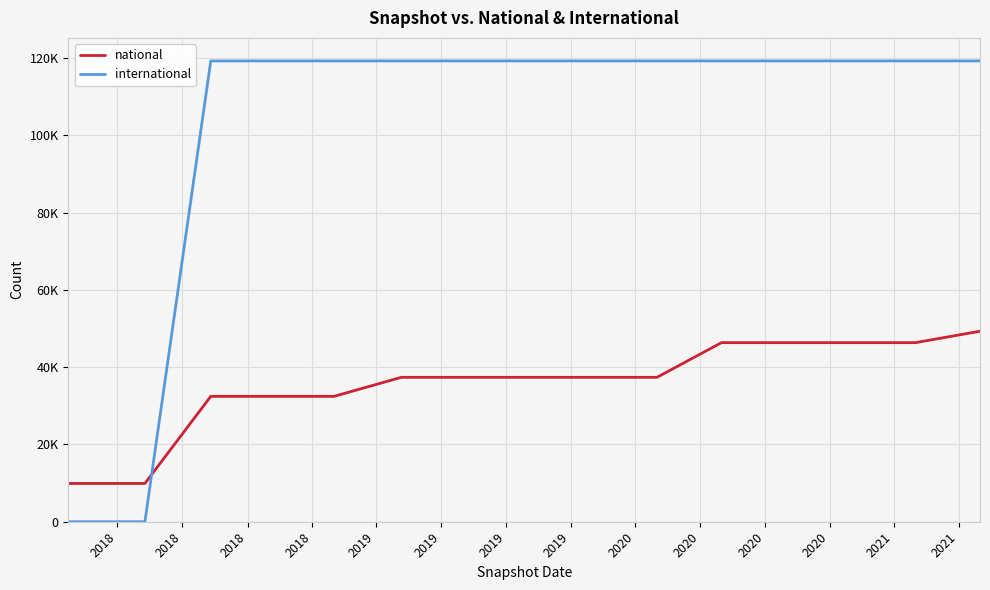

Does the chart have visible grid lines?

Yes